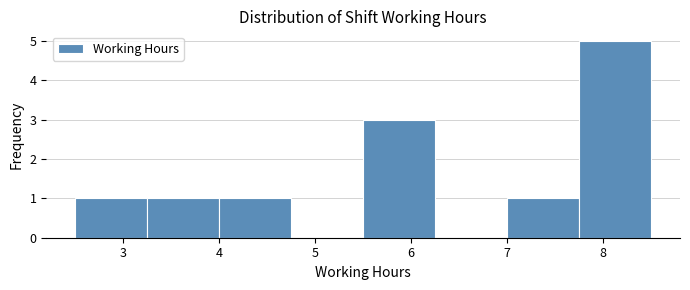

Which range on the x-axis has the tallest bar?

7.75 to 8.50